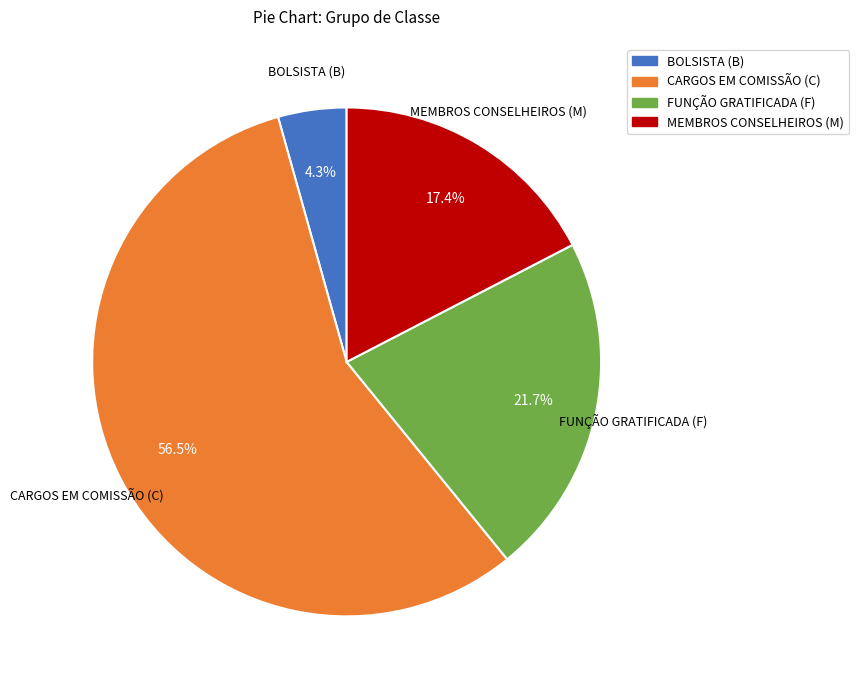

The MEMBROS CONSELHEIROS (M) slice represents 24% of the pie. True or false?

False